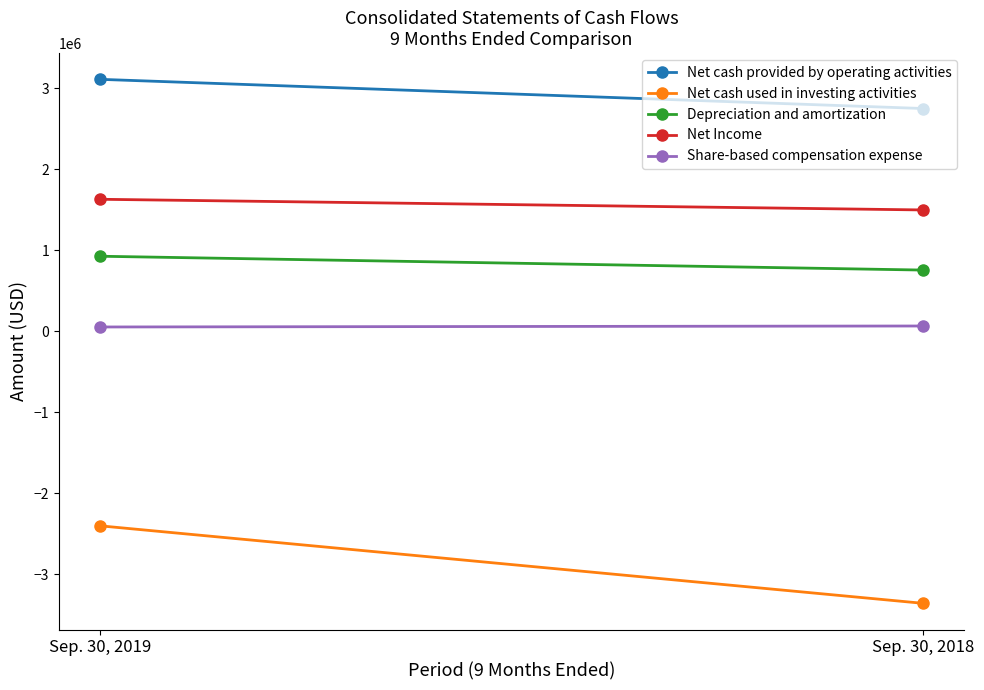

Reading left to right, extract all data points from this chart.

Net cash provided by operating activities: Sep. 30, 2019=3107068	Sep. 30, 2018=2746984
Net cash used in investing activities: Sep. 30, 2019=-2402344	Sep. 30, 2018=-3358612
Depreciation and amortization: Sep. 30, 2019=924180	Sep. 30, 2018=753529
Net Income: Sep. 30, 2019=1627126	Sep. 30, 2018=1495339
Share-based compensation expense: Sep. 30, 2019=51256	Sep. 30, 2018=63420